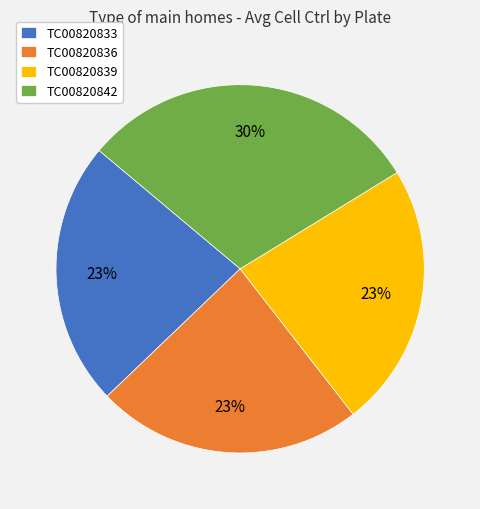

To the nearest percent, what portion does TC00820842 represent?

30%